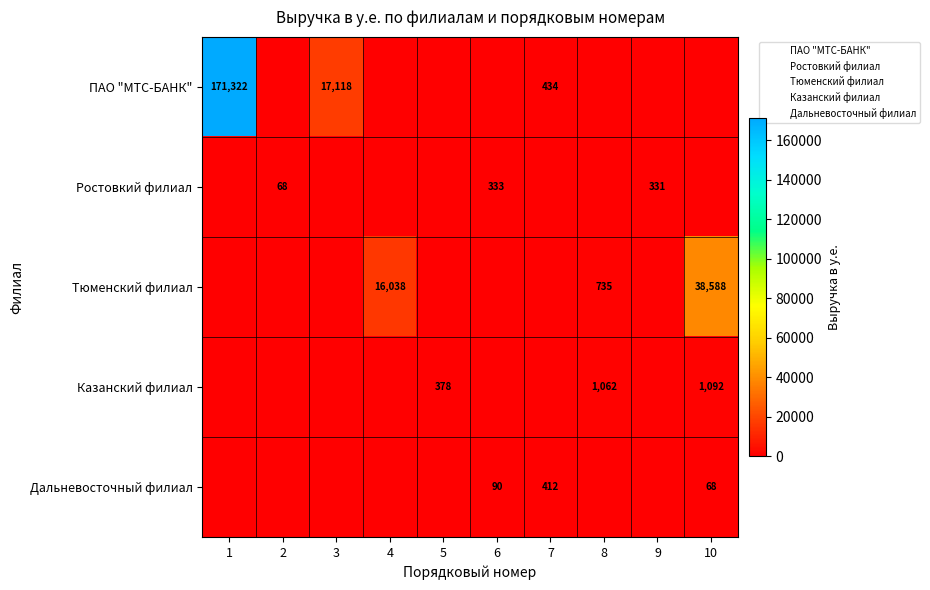

Is the value of Дальневосточный филиал at 5 greater than the value of Казанский филиал at 9?

No